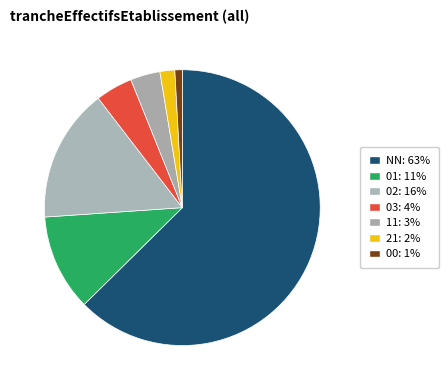

How many segments does this pie chart have?

7